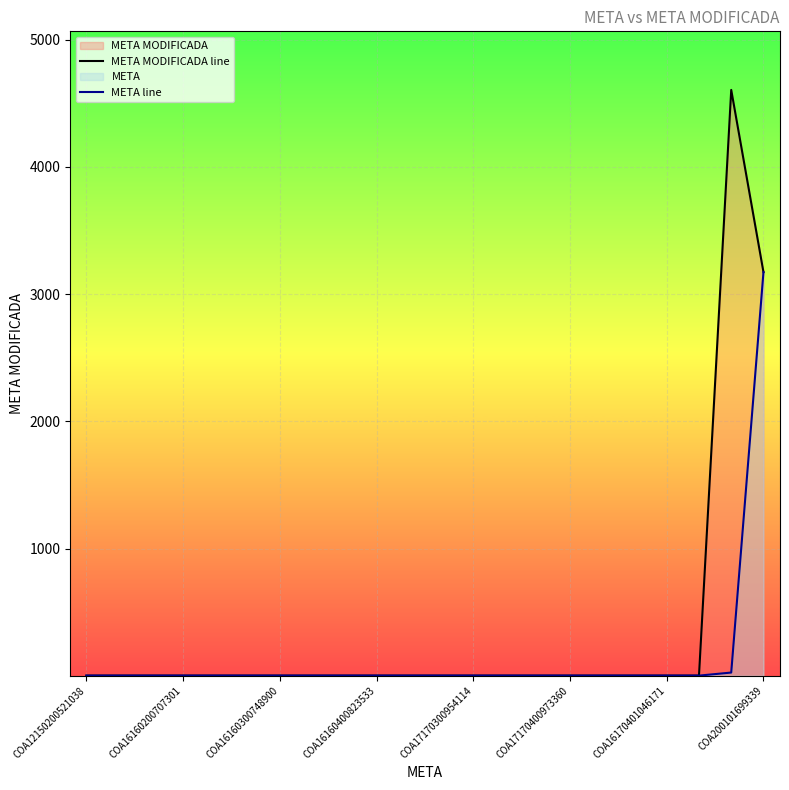

Which series changed the most between 10 and 14?

META MODIFICADA line